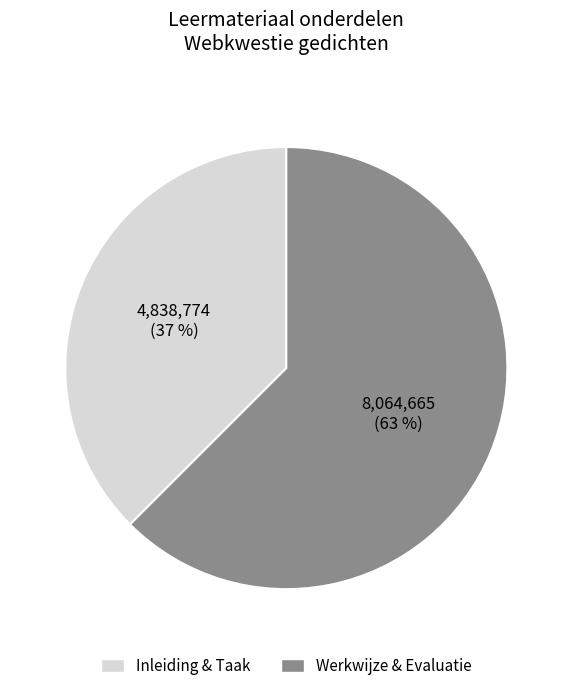

Count the number of slices in the pie.

2